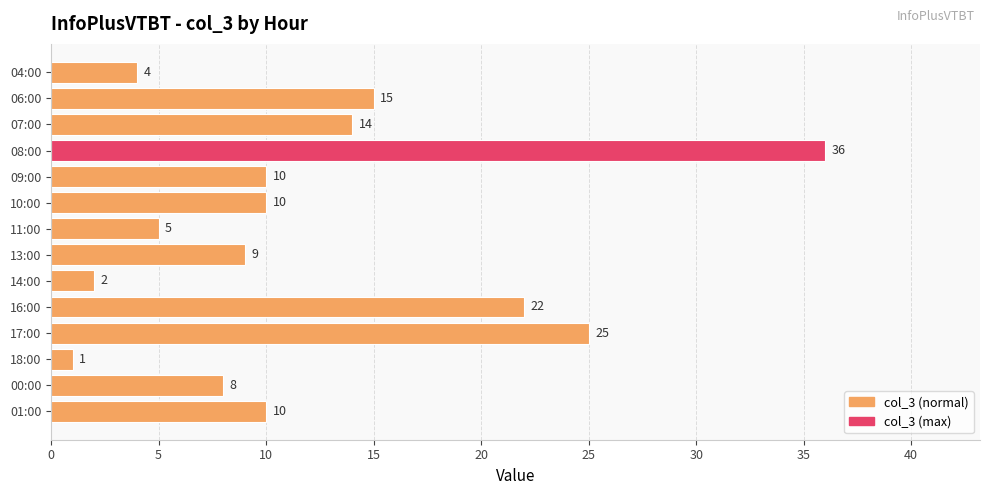

Reading bottom to top, transcribe all the data shown in this chart.

01:00=10	00:00=8	18:00=1	17:00=25	16:00=22	14:00=2	13:00=9	11:00=5	10:00=10	09:00=10	08:00=36	07:00=14	06:00=15	04:00=4